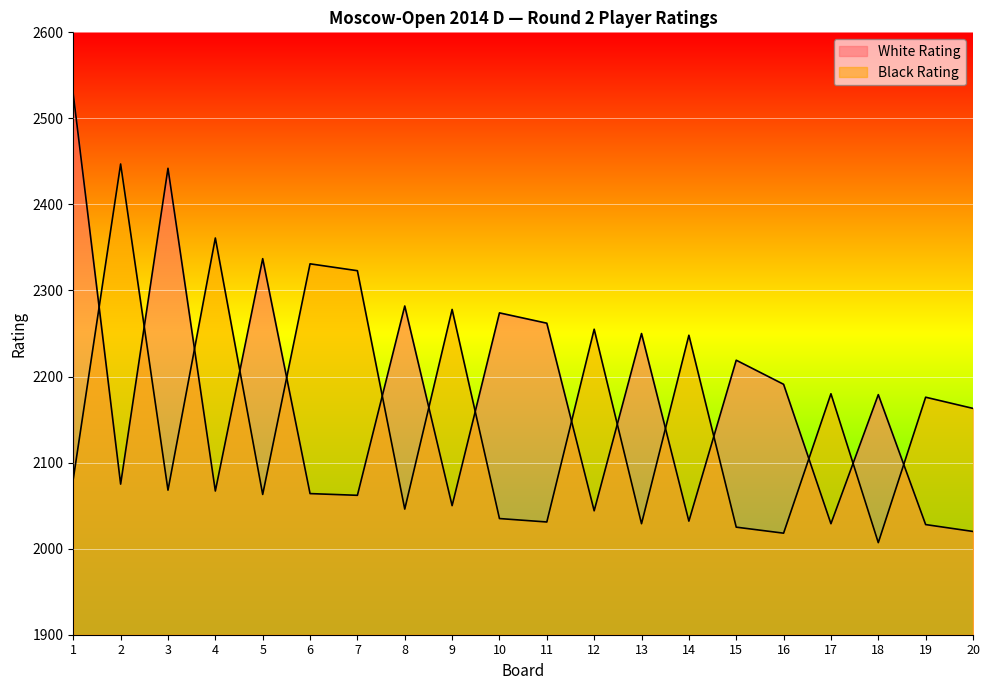

What is the difference between the maximum and minimum values in the Black Rating series?

440